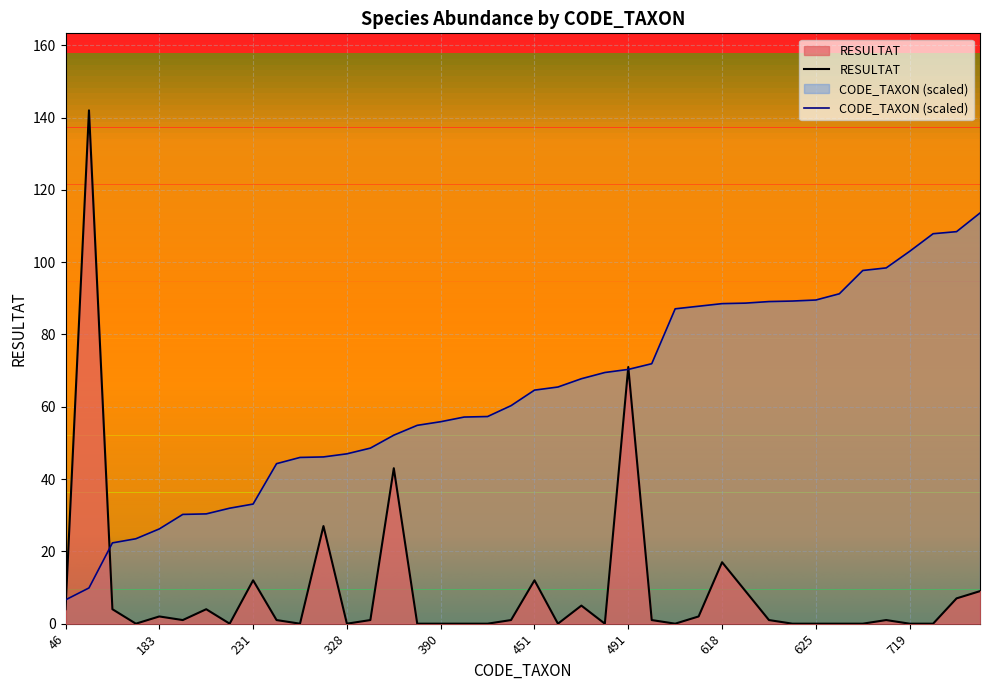

Reading right to left, list all the values displayed in this chart.

RESULTAT: 9.0	7.0	0.0	0.0	1.0	0.0	0.0	0.0	0.0	1.0	9.0	17.0	2.0	0.0	1.0	71.0	0.0	5.0	0.0	12.0	1.0	0.0	0.0	0.0	0.0	43.0	1.0	0.0	27.0	0.0	1.0	12.0	0.0	4.0	1.0	2.0	0.0	4.0	142.0	4.0
CODE_TAXON: 113.6	108.4	107.9	103.0	98.4	97.7	91.3	89.5	89.2	89.1	88.7	88.5	87.8	87.1	71.9	70.3	69.5	67.8	65.5	64.6	60.3	57.3	57.2	55.9	54.9	52.1	48.6	47.0	46.1	46.0	44.3	33.1	31.9	30.4	30.2	26.2	23.5	22.3	9.9	6.6